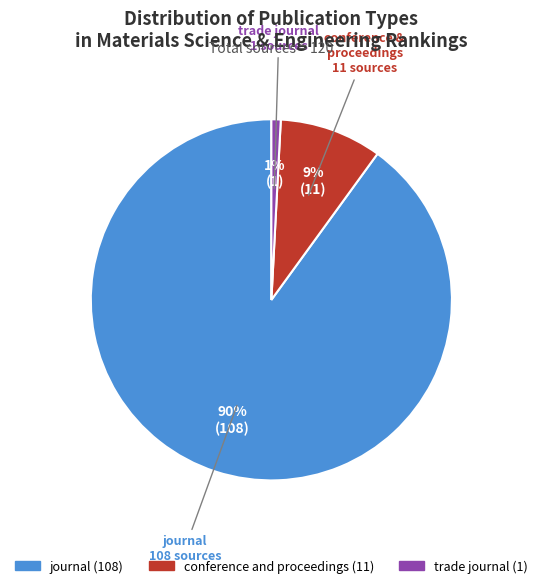

Is there any slice that represents more than half of the pie?

Yes